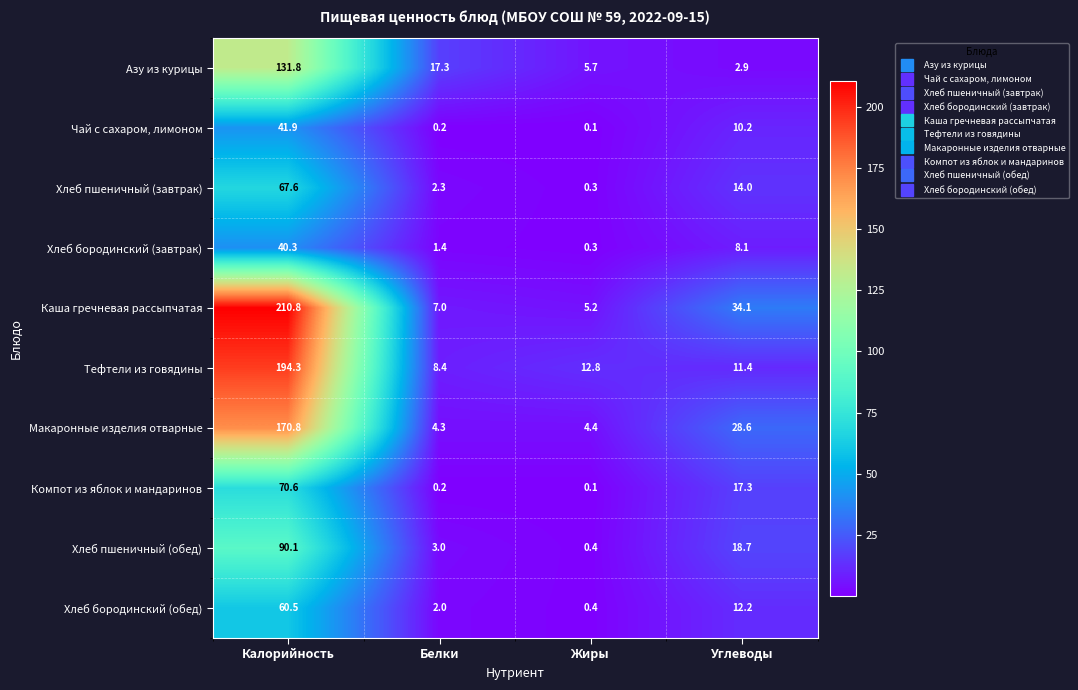

Which label corresponds to the smallest value in the chart?

Жиры